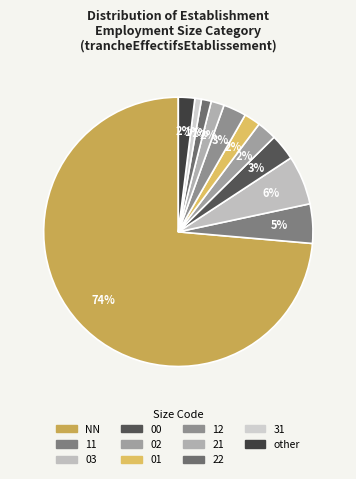

Count the number of slices in the pie.

11